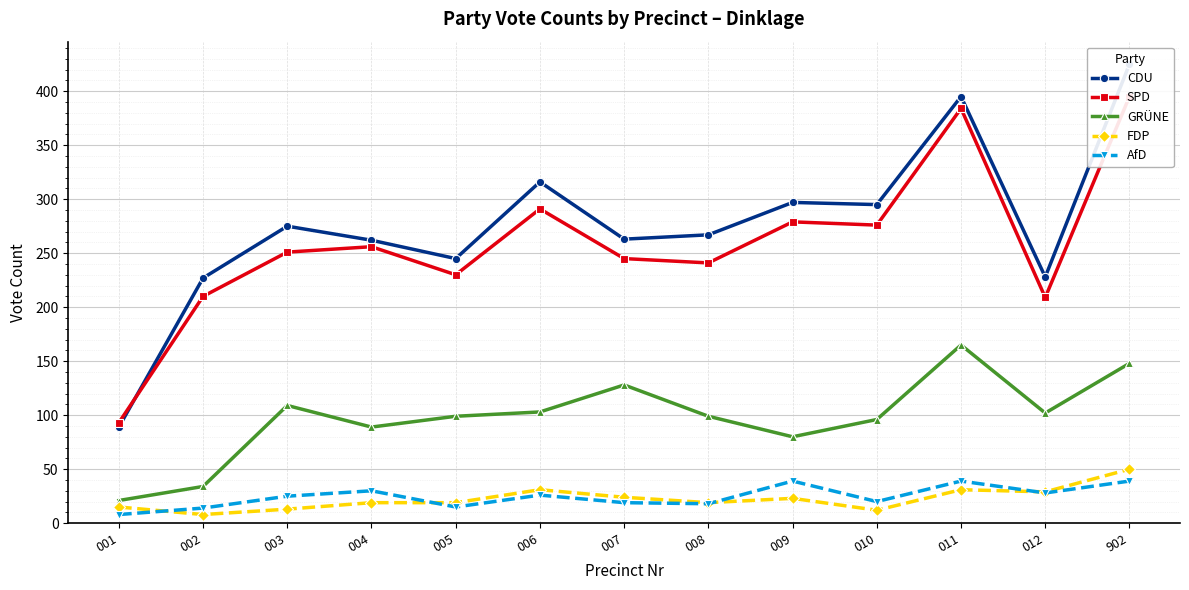

Is it true that FDP equals 50 at 902?

True